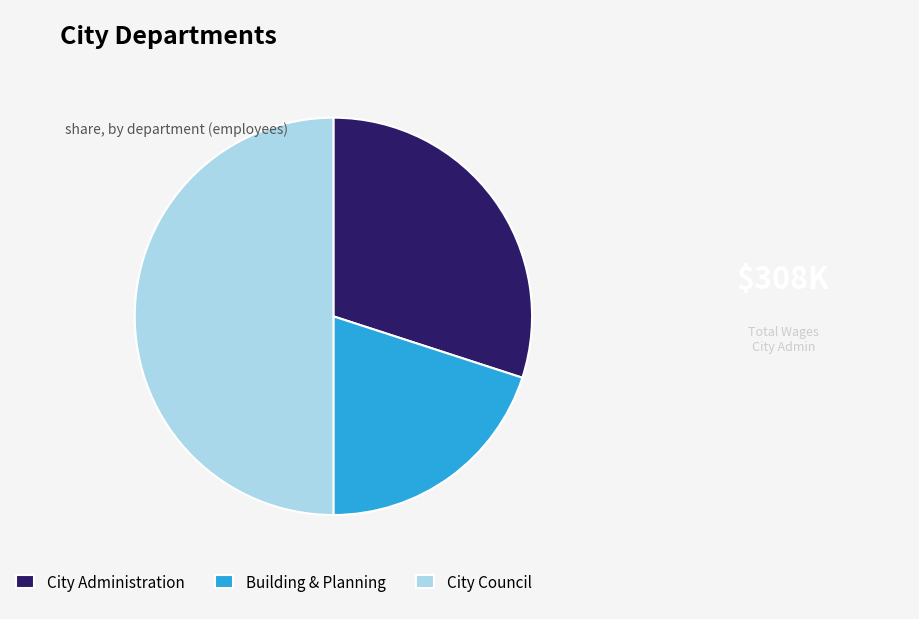

Is Building & Planning the majority of the pie?

No